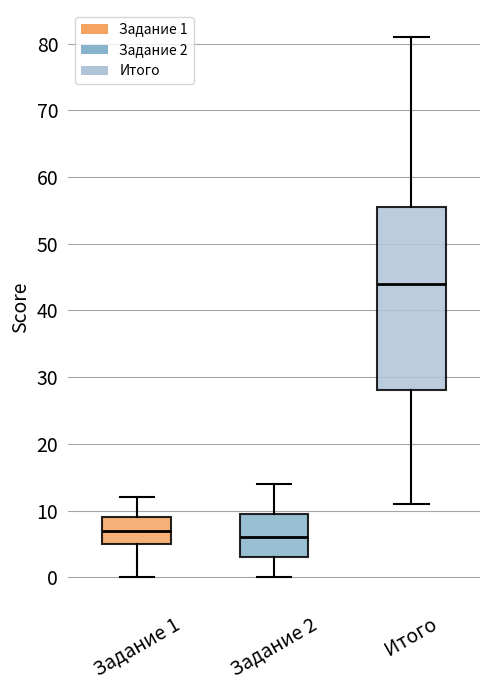

Reading left to right, transcribe this box plot: for each box, give where its median line is, the range the box spans, and where its two whiskers end, as read against the y-axis. The values are not printed on the chart, so give them approximately, as read against the axis.

Задание 1: median 7, box 5 to 9, whiskers 0 to 12
Задание 2: median 6, box 3 to 10, whiskers 0 to 14
Итого: median 44, box 28 to 56, whiskers 11 to 81